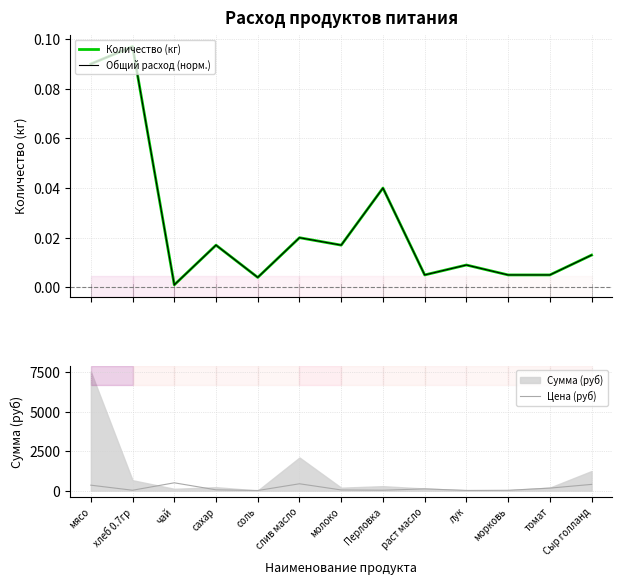

What is the spread (max minus min) of values at Перловка?

30.0